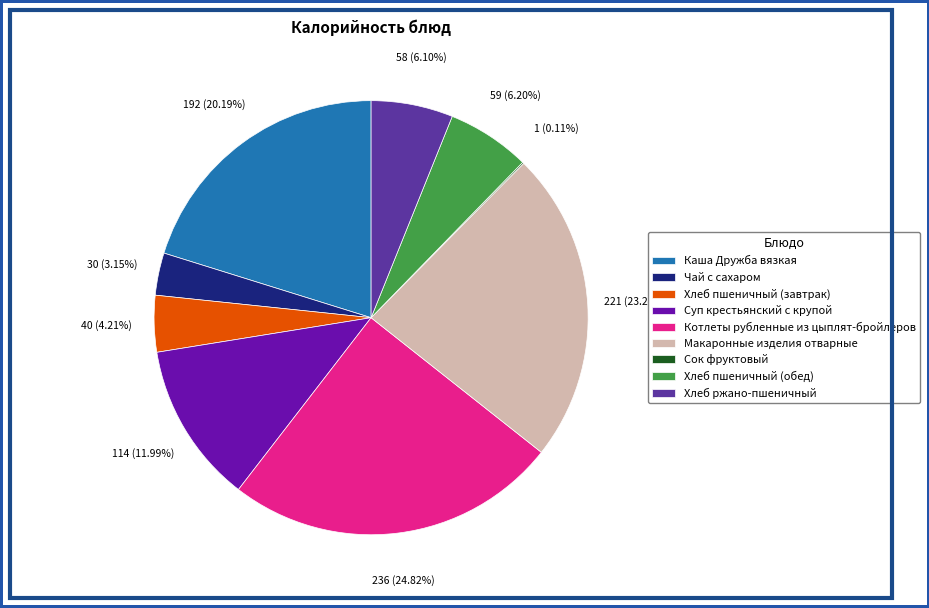

Is it true that Макаронные изделия отварные is 35% of the pie?

False